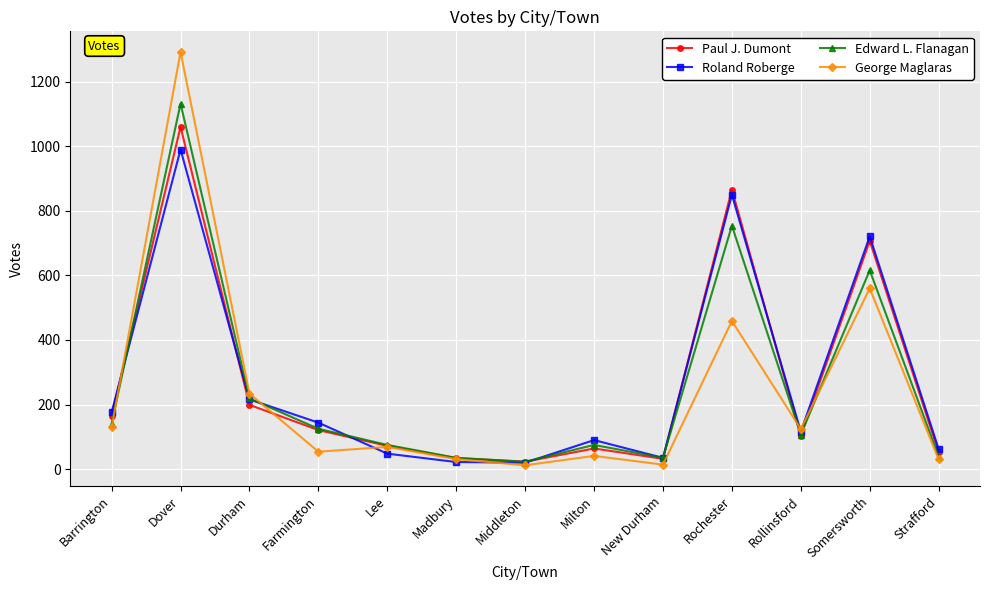

True or false: George Maglaras and Paul J. Dumont intersect in this chart.

True